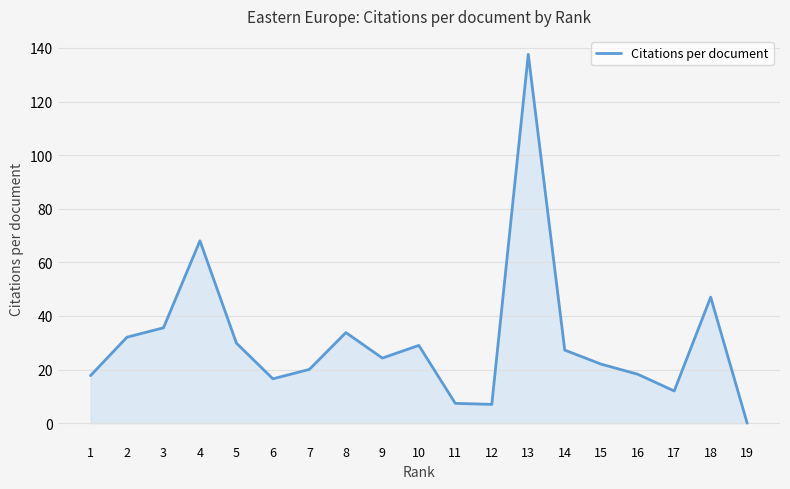

What is the difference between the maximum and minimum values?

137.6